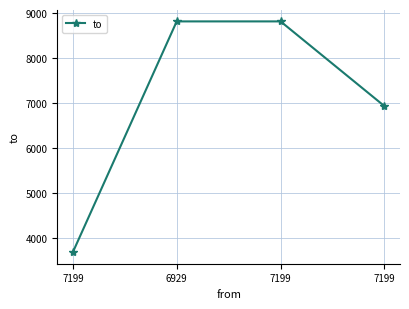

What is the smallest value displayed?

3676